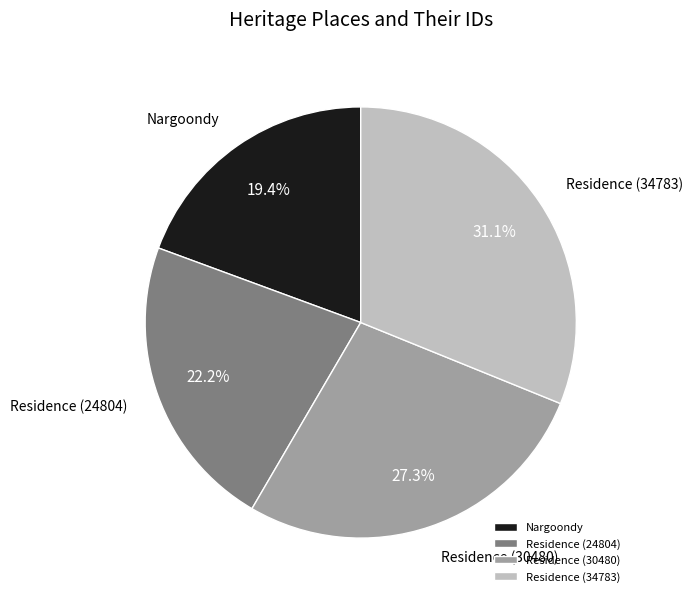

What percentage is the Nargoondy slice, to the nearest percent?

19%